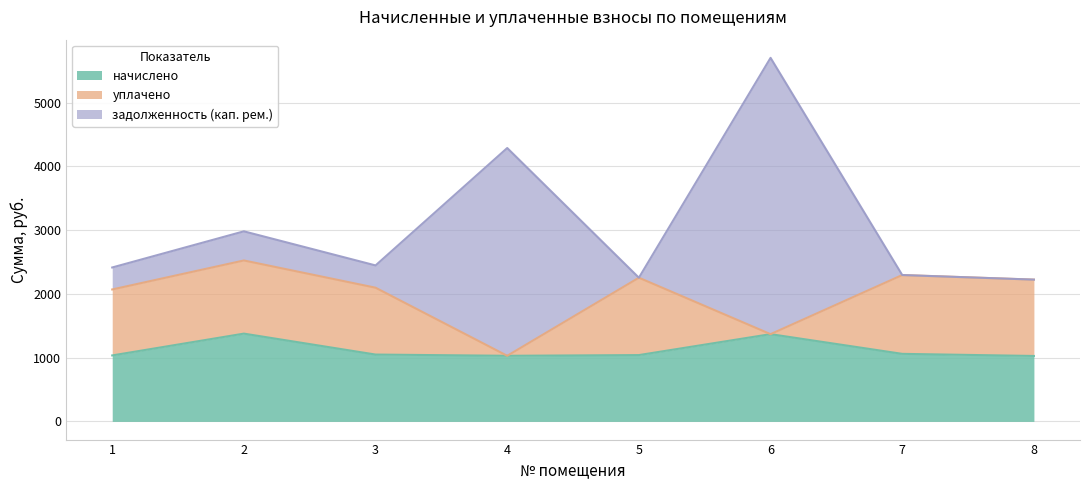

The начислено series shows 582.9 at 2. True or false?

False